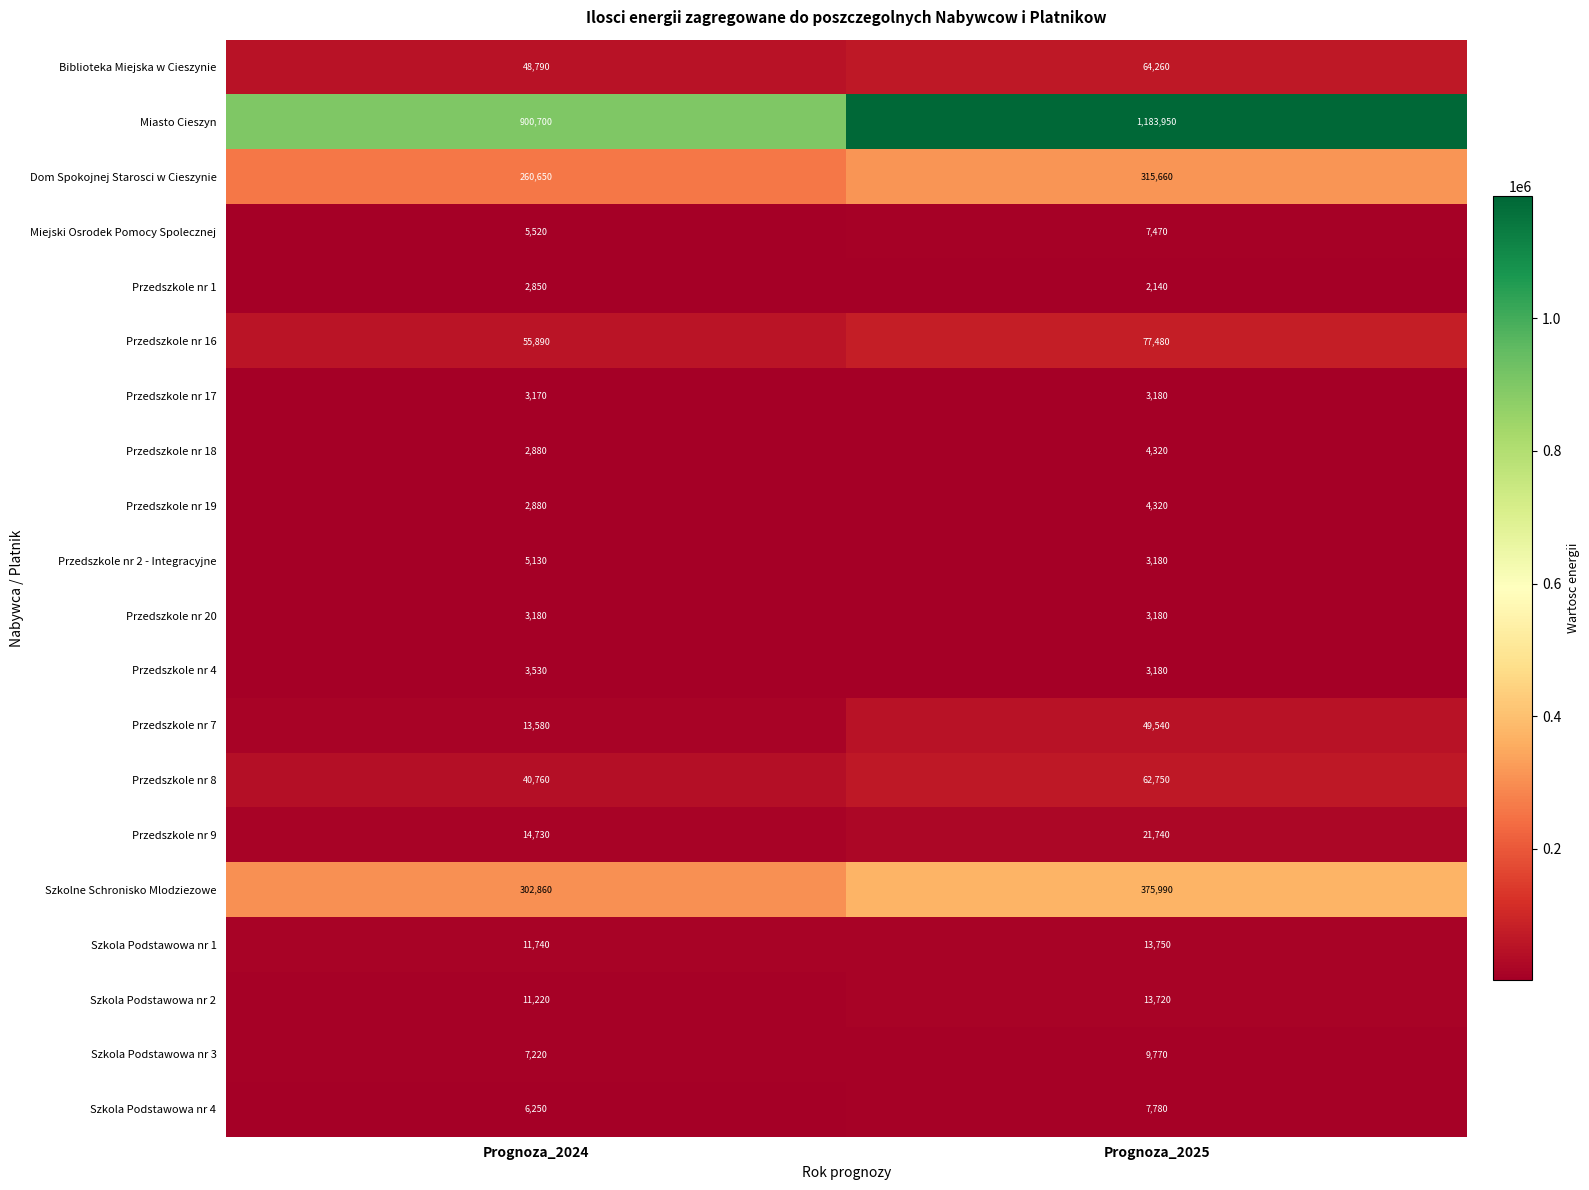

How many series are shown in this chart?

20